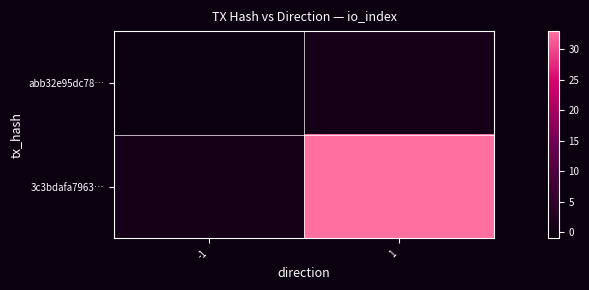

Reading right to left, transcribe all the data shown in this chart.

abb32e95dc78…: 1=1	-1=-1
3c3bdafa7963…: 1=33	-1=1